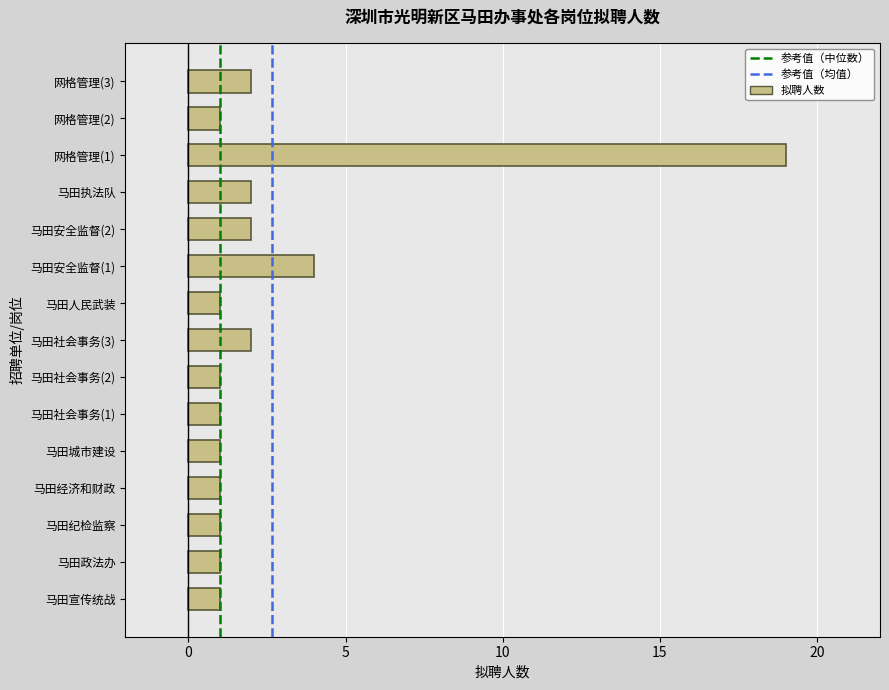

Reading top to bottom, transcribe all the data shown in this chart.

网格管理(3)=2	网格管理(2)=1	网格管理(1)=19	马田执法队=2	马田安全监督(2)=2	马田安全监督(1)=4	马田人民武装=1	马田社会事务(3)=2	马田社会事务(2)=1	马田社会事务(1)=1	马田城市建设=1	马田经济和财政=1	马田纪检监察=1	马田政法办=1	马田宣传统战=1